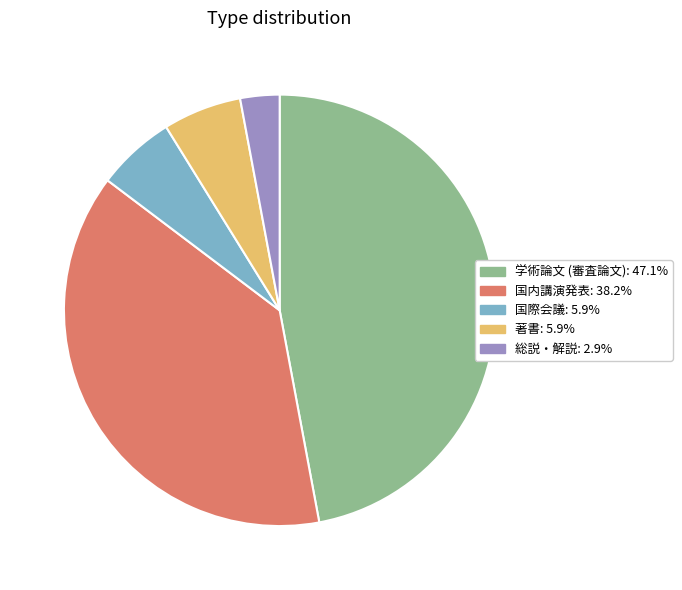

The 総説・解説 slice represents 3% of the pie. True or false?

True